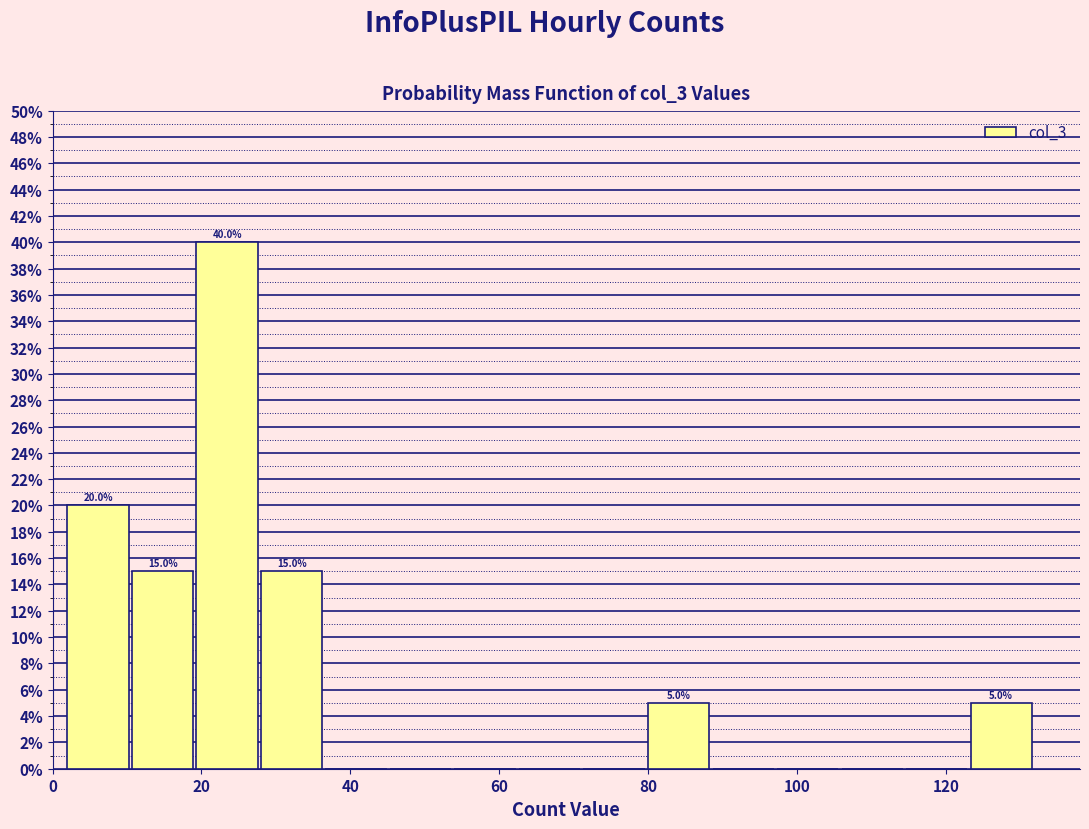

Over which range of the x-axis is the bar tallest?

20 to 28